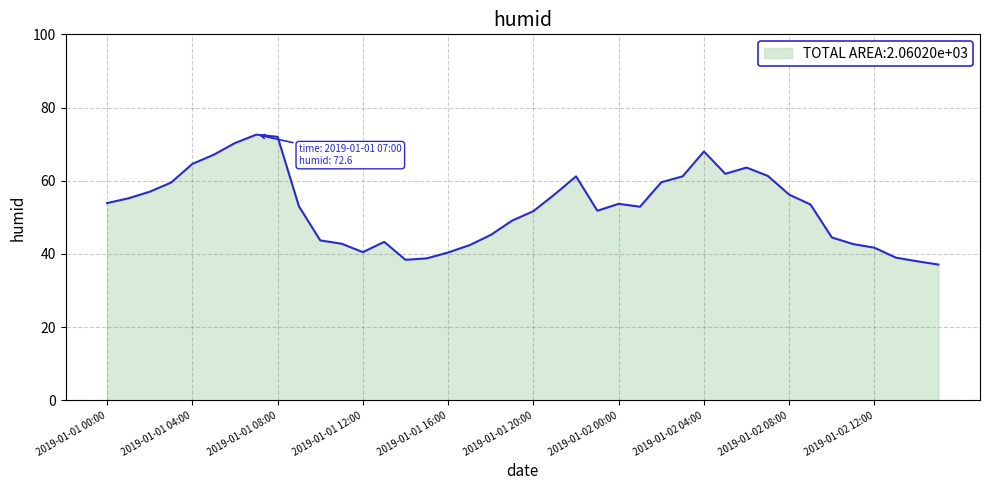

What is the sum of all values?

2105.7